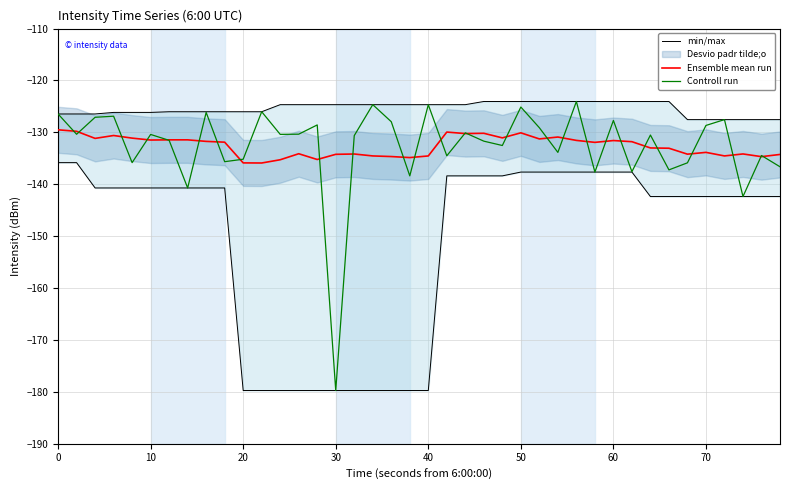

What is the maximum value shown in the chart?

-124.0